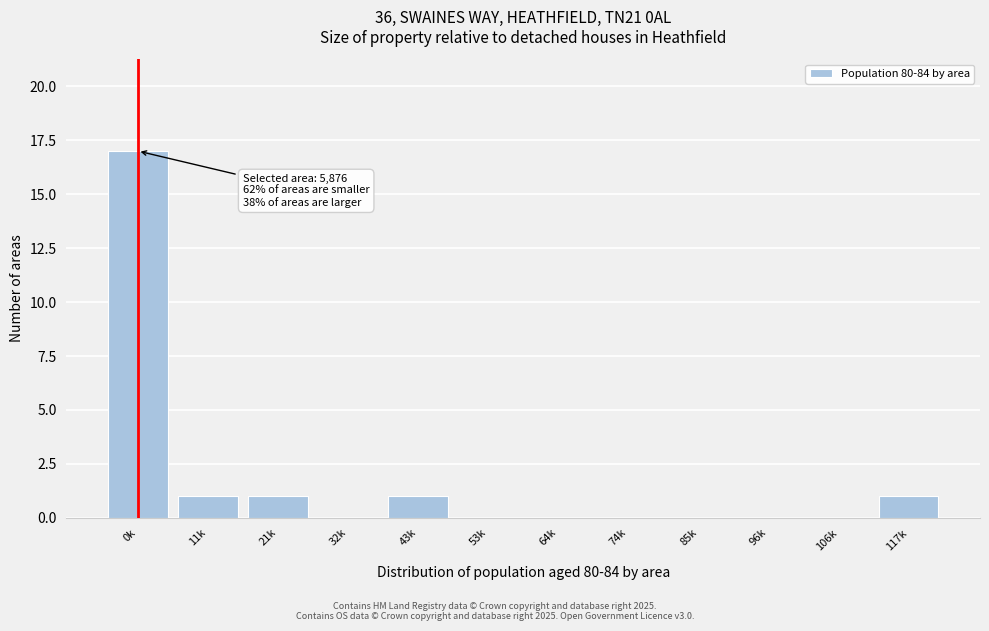

Reading left to right, extract all data points from this chart.

0k=17	11k=1	21k=1	32k=0	43k=1	53k=0	64k=0	74k=0	85k=0	96k=0	106k=0	117k=1